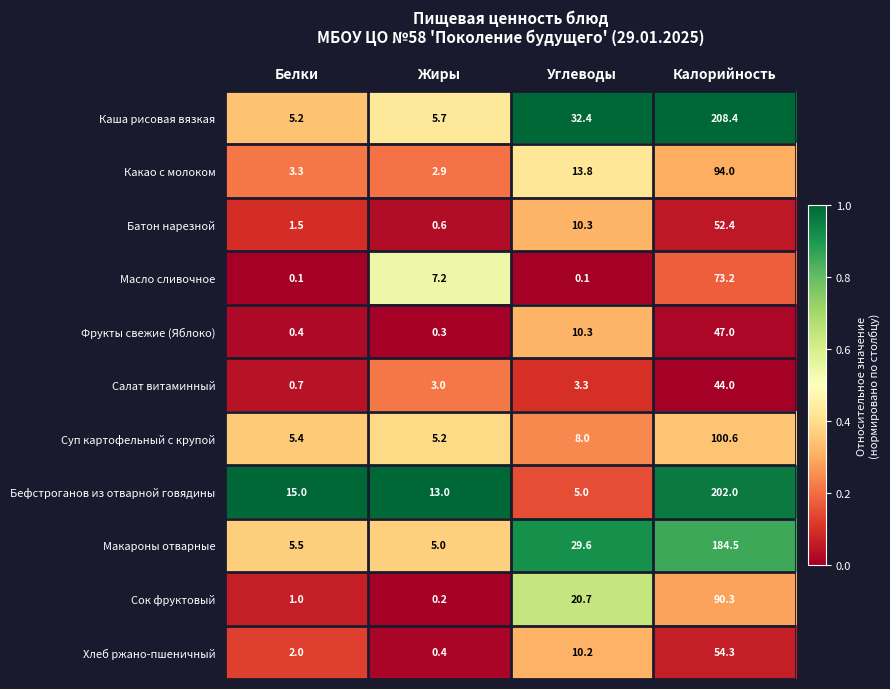

Which label corresponds to the largest value in the chart?

Калорийность